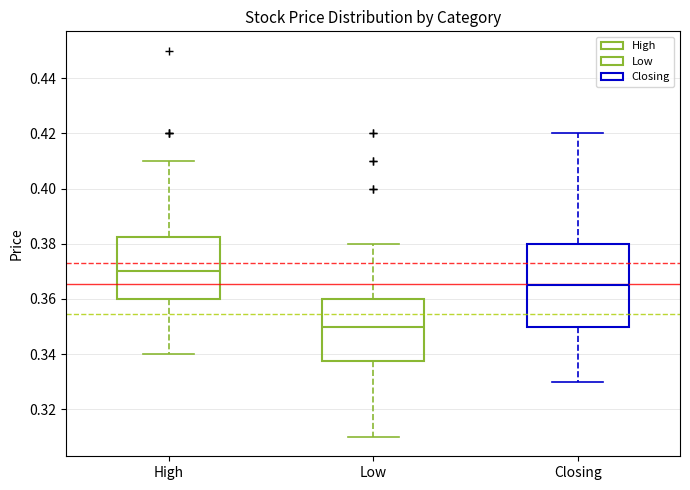

Which box's median line is the lowest?

Low